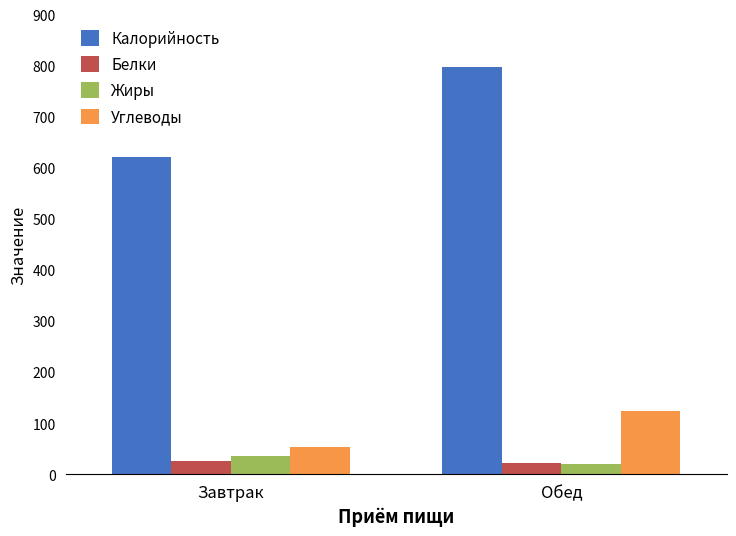

Read the Белки value at Завтрак.

25.6